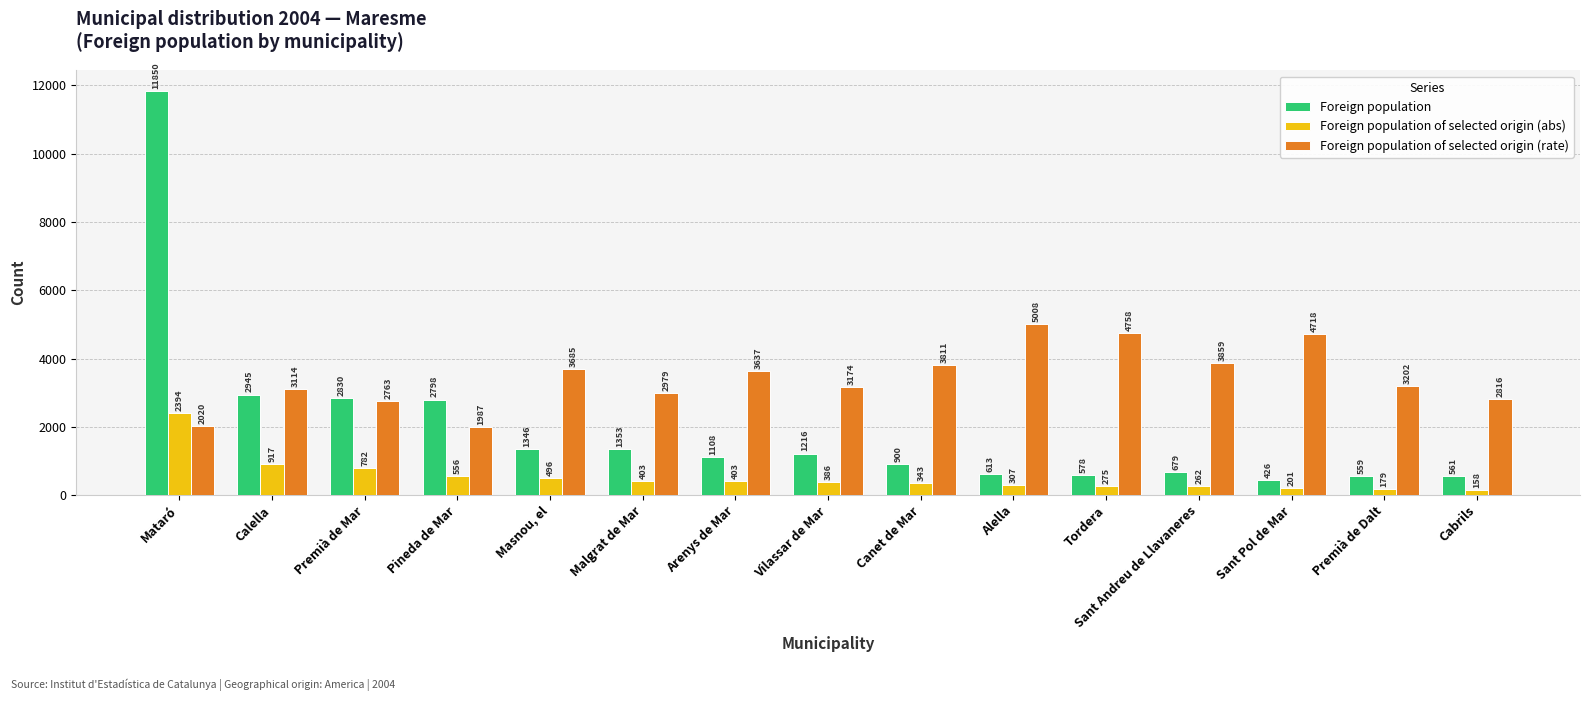

Is it true that Foreign population of selected origin (rate) equals 4321 at Calella?

False